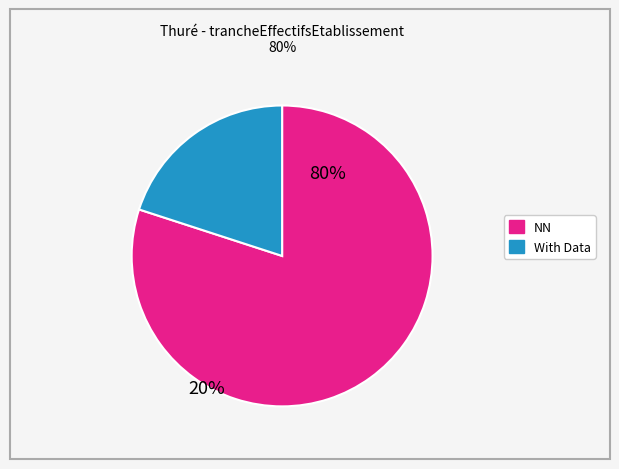

Does any single category account for the majority?

Yes